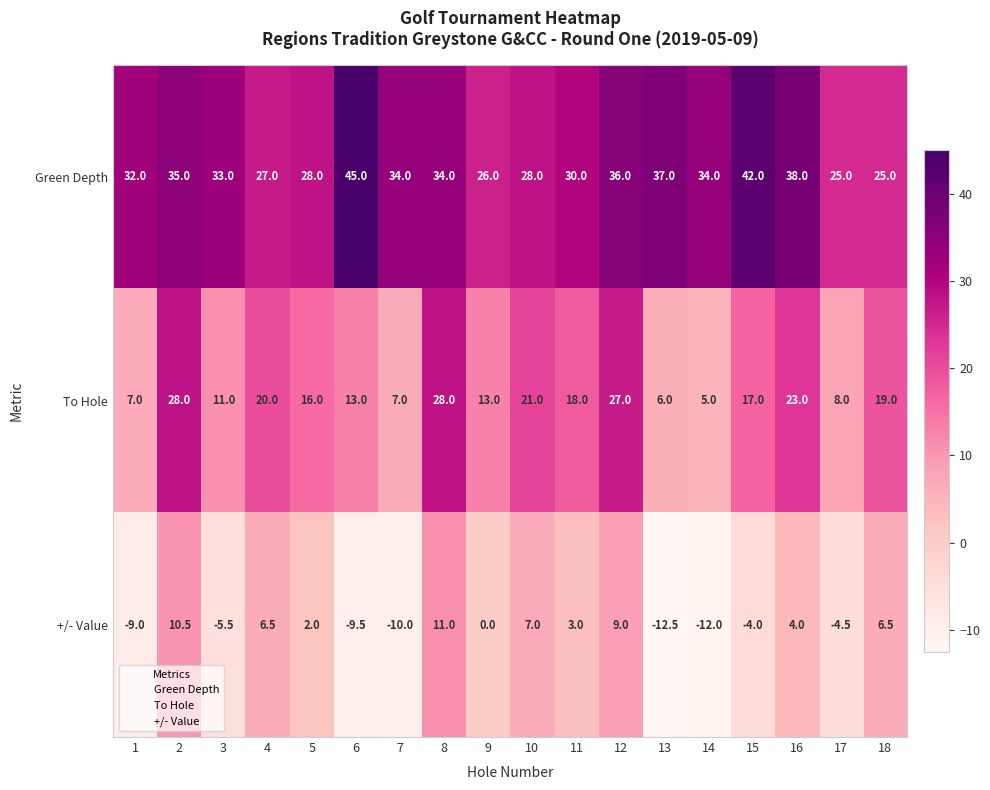

Which series has the largest range (max minus min)?

+/- Value